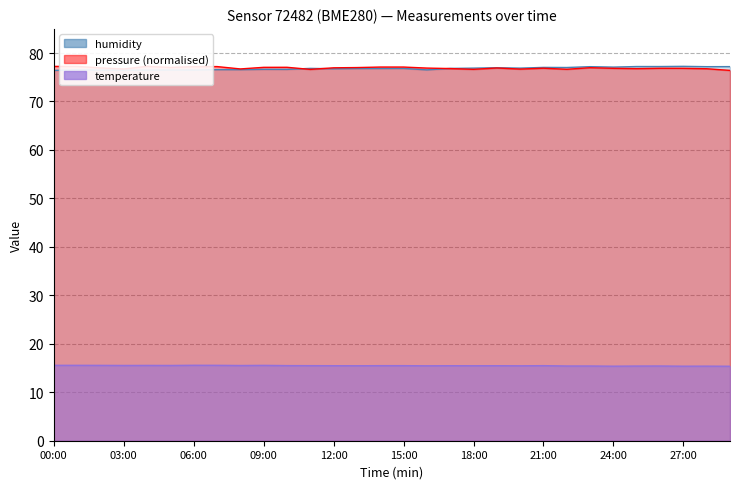

In pressure_scaled, how many points are lower than both neighbors (excluding endpoints)?

8